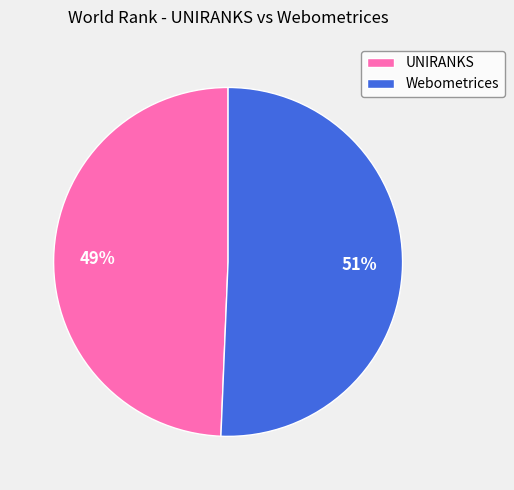

To the nearest percent, what is the average slice percentage?

50%